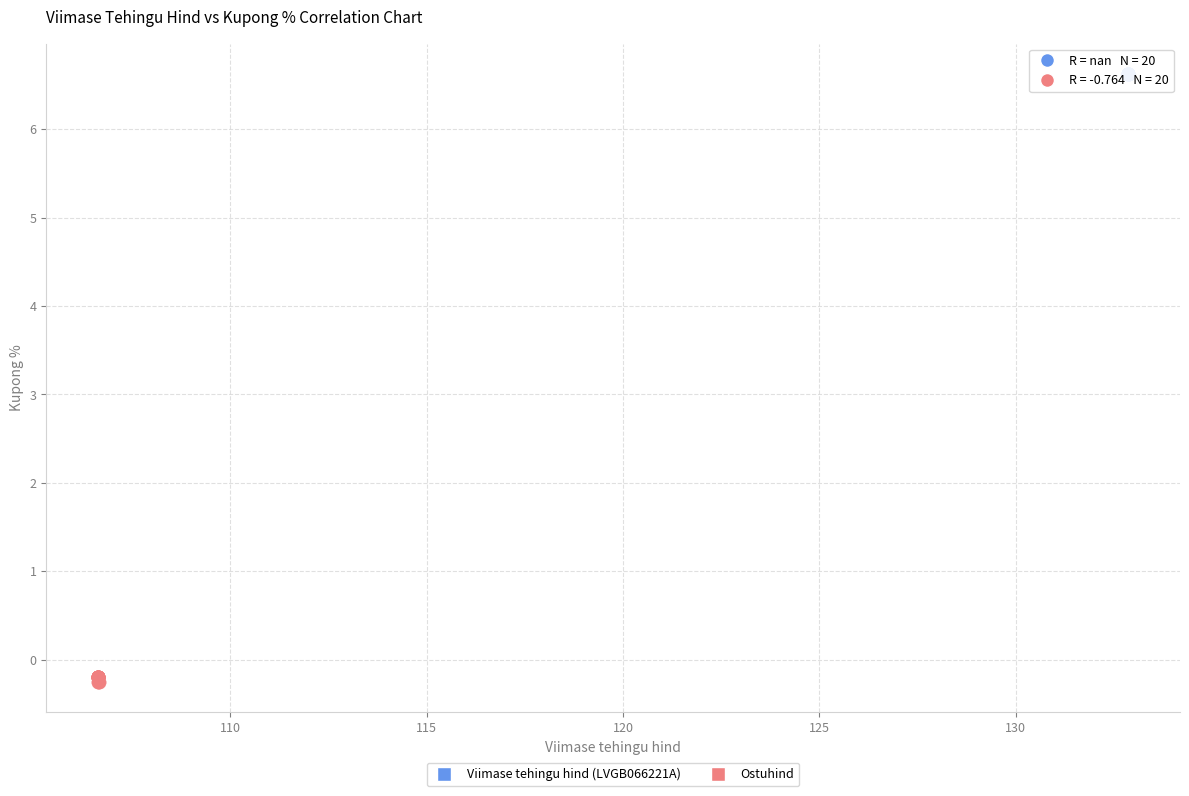

Which series reaches the minimum Y coordinate?

Ostuhind